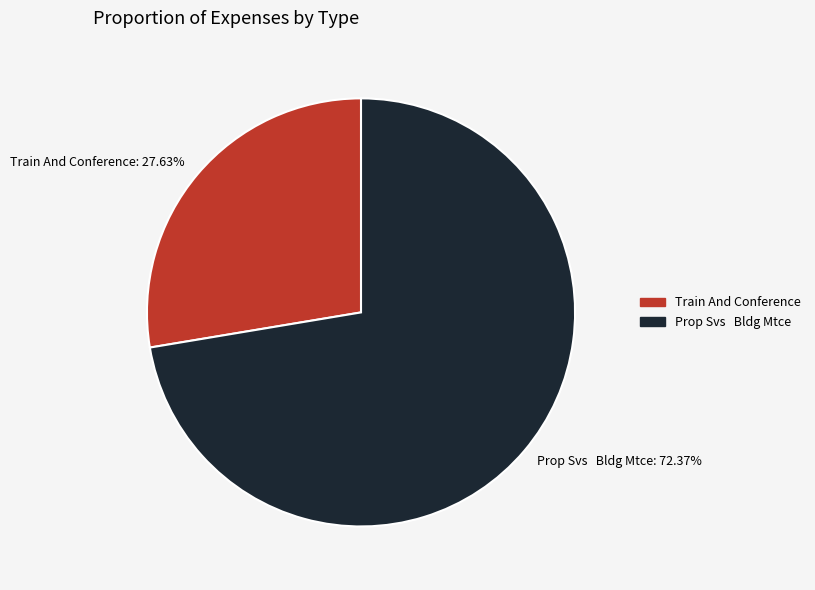

What is the smallest slice in the pie chart?

Train And Conference